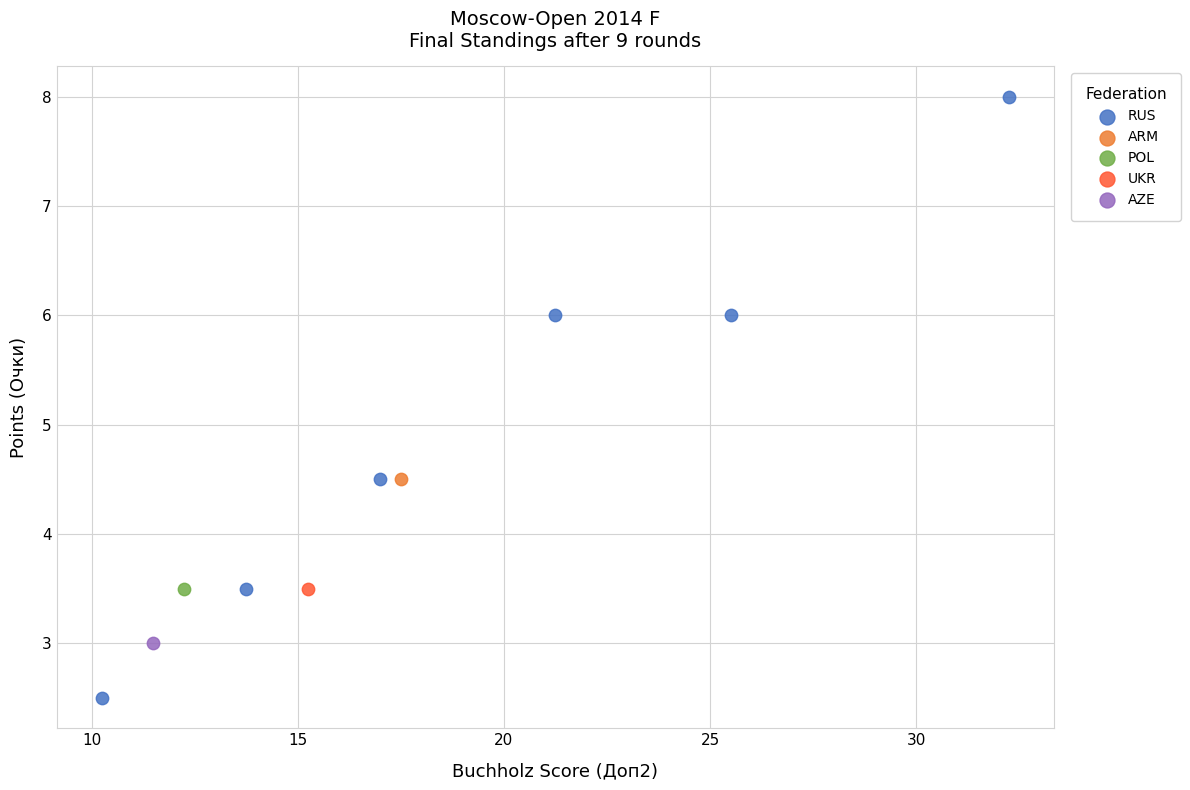

What are all the series names shown in the legend?

RUS, ARM, POL, UKR, AZE